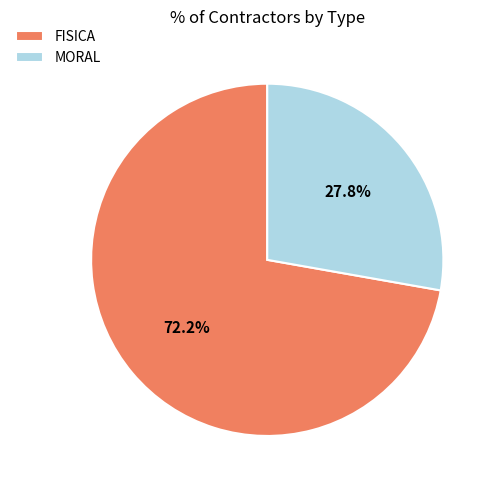

What is the ratio of the value at FISICA to the value at MORAL?

2.6